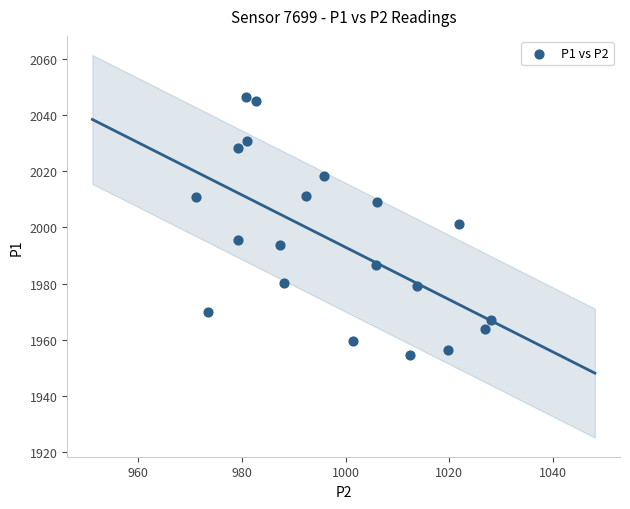

What is the range of X values (max minus min)?

57.0